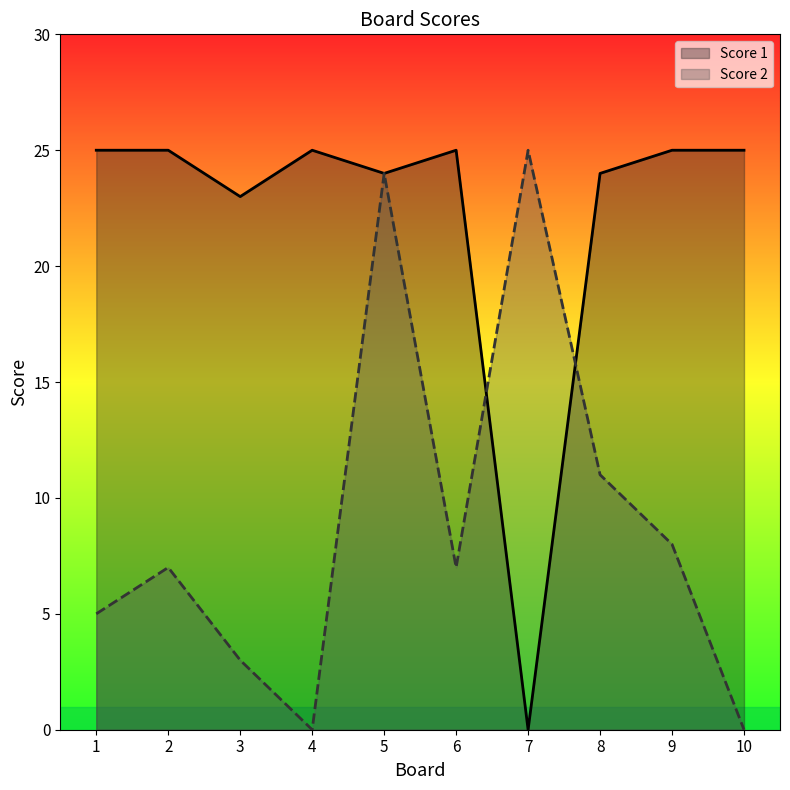

Does the chart display data point markers on the line(s)?

No